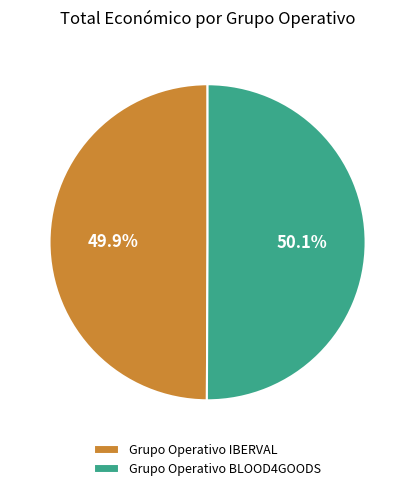

Combined, what portion of the pie is Grupo Operativo BLOOD4GOODS and Grupo Operativo IBERVAL?

100.0%